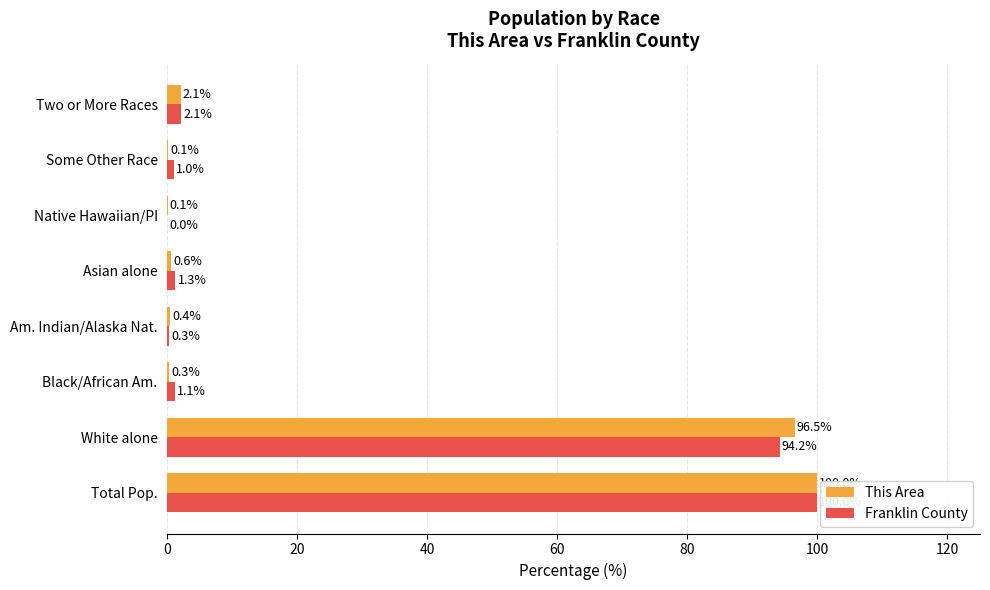

At which category is the sum across all series the highest?

Total Pop.